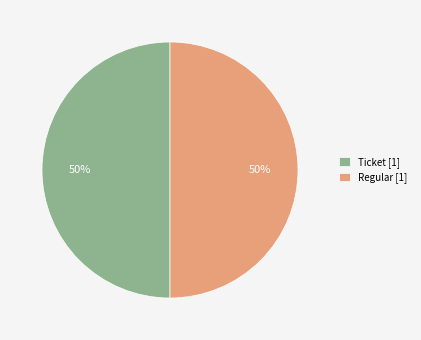

Is it true that Ticket [1] is 65% of the pie?

False